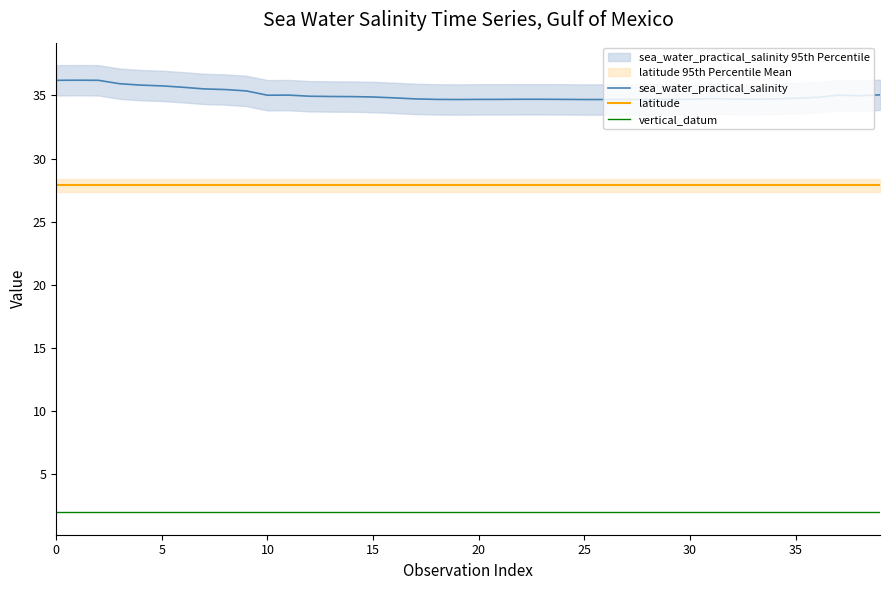

In sea_water_practical_salinity, how many points are lower than both neighbors (excluding endpoints)?

4